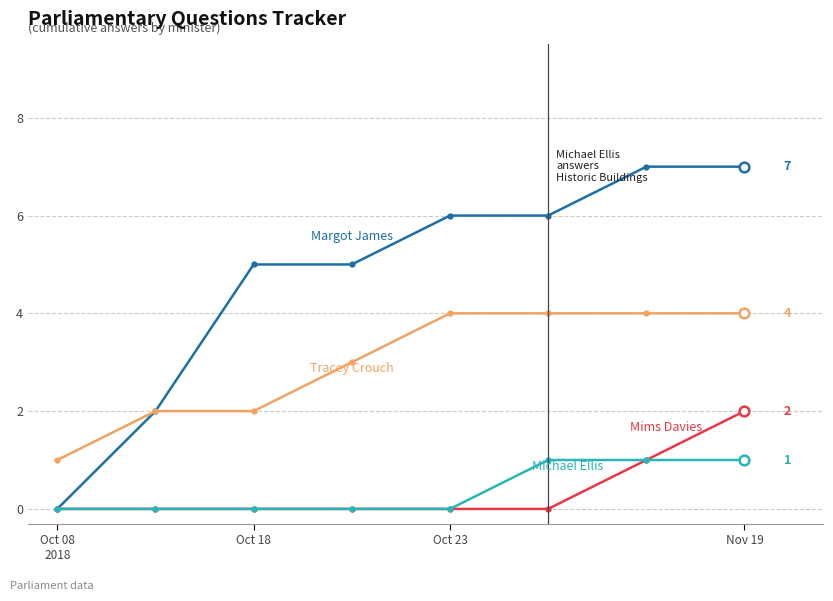

What is the greatest value displayed?

7